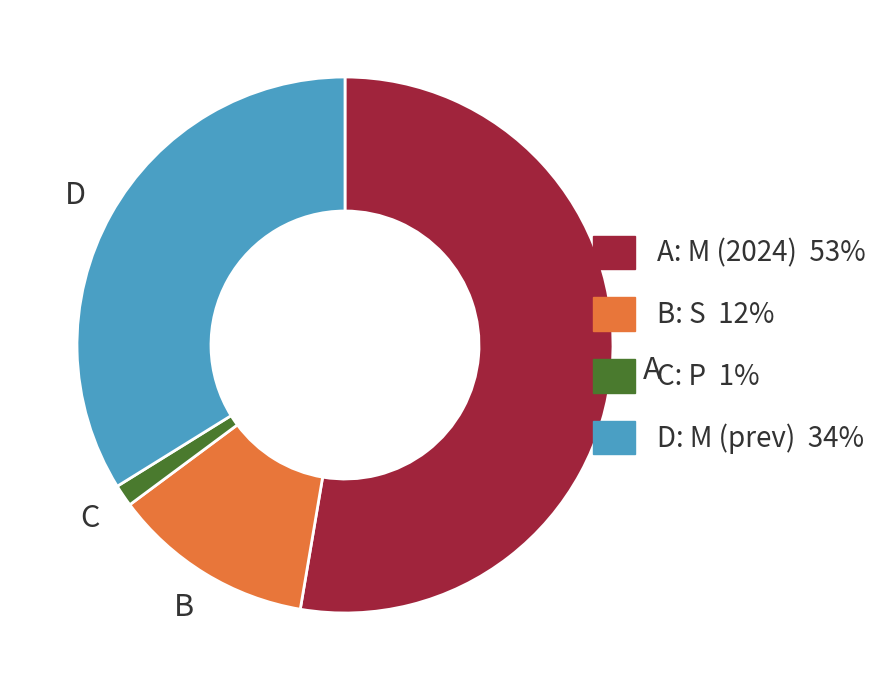

Does any single category account for the majority?

Yes